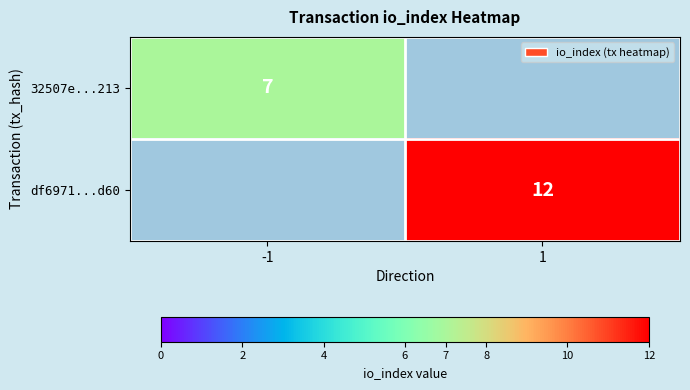

Is it true that 32507e...213 equals 10 at -1?

False